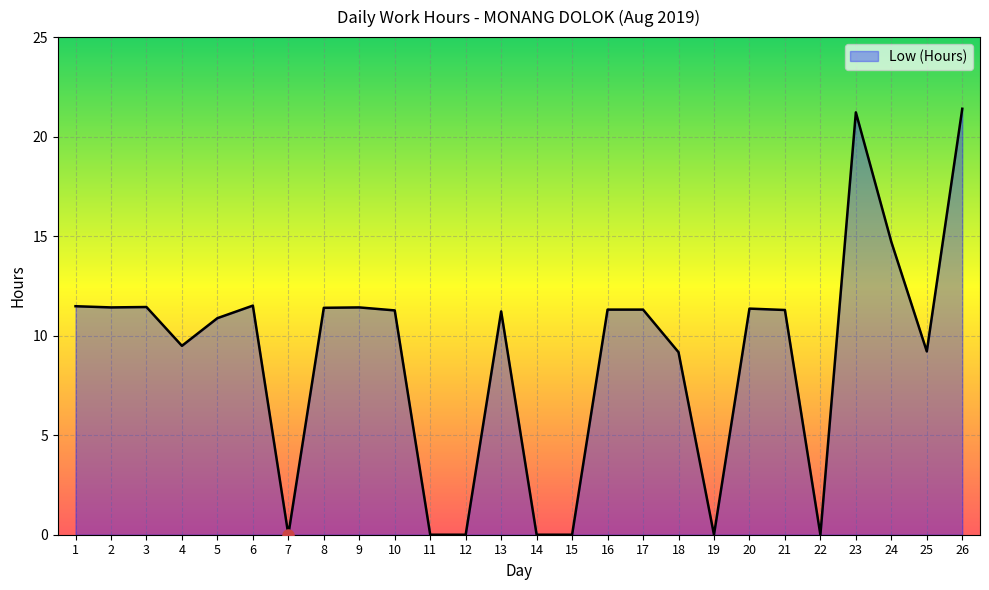

What is the ratio of the value at 26 to the value at 6?

1.9